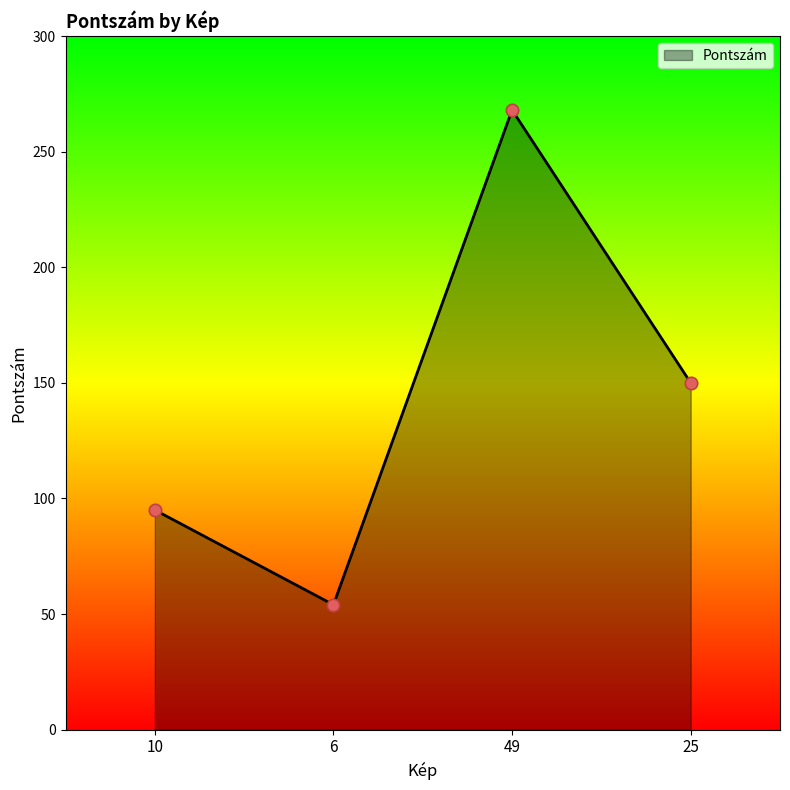

Which has a higher value, 49 or 25?

49